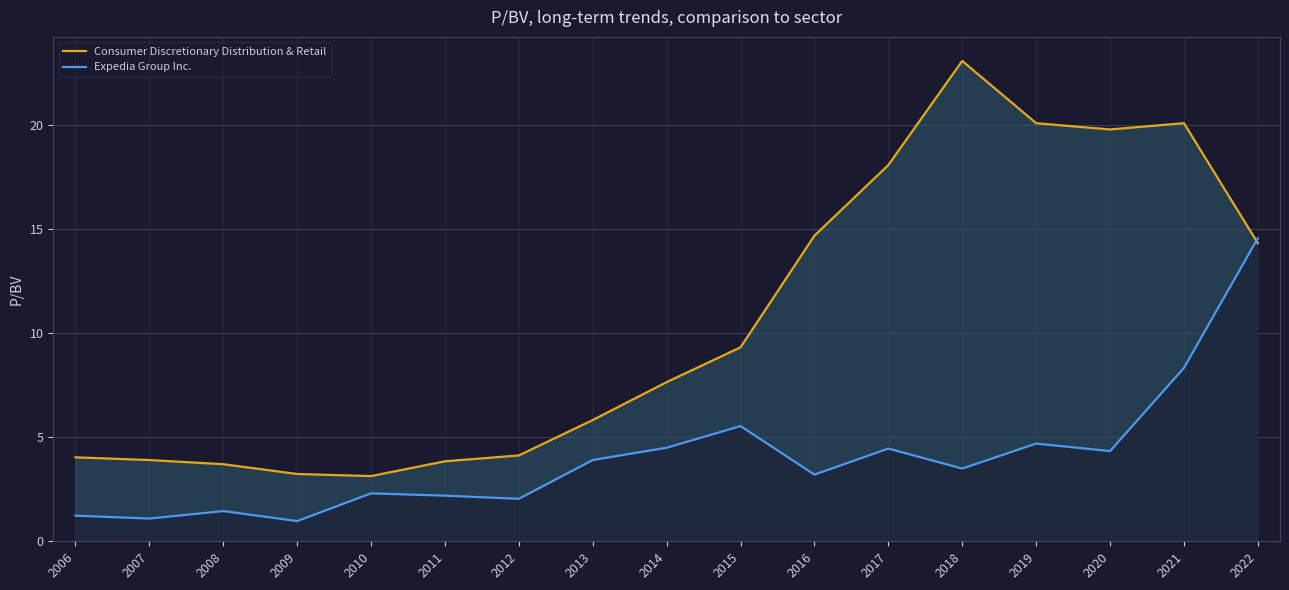

Does the chart have visible grid lines?

Yes